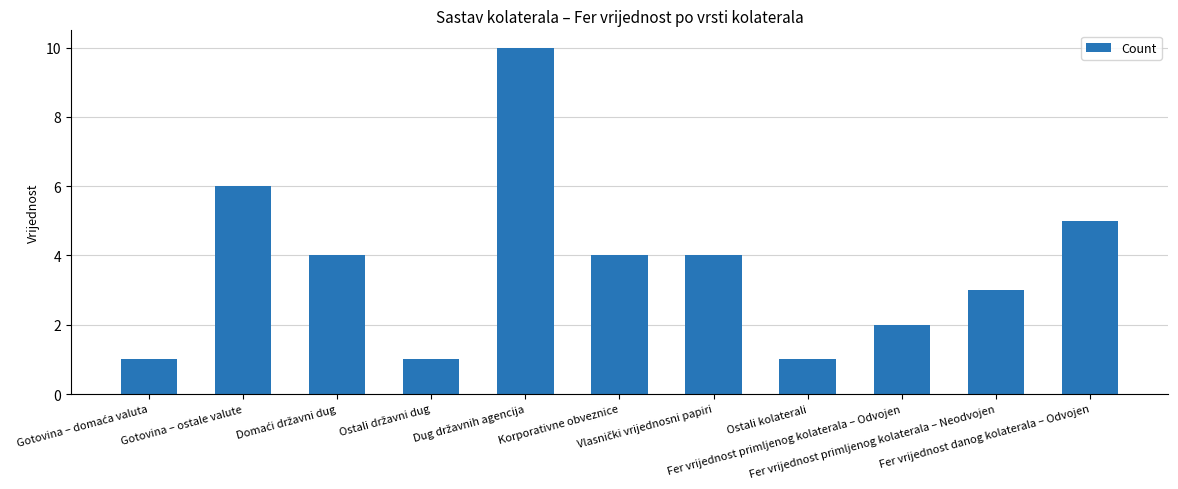

What is the approximate value at Fer vrijednost primljenog kolaterala – Odvojen?

2